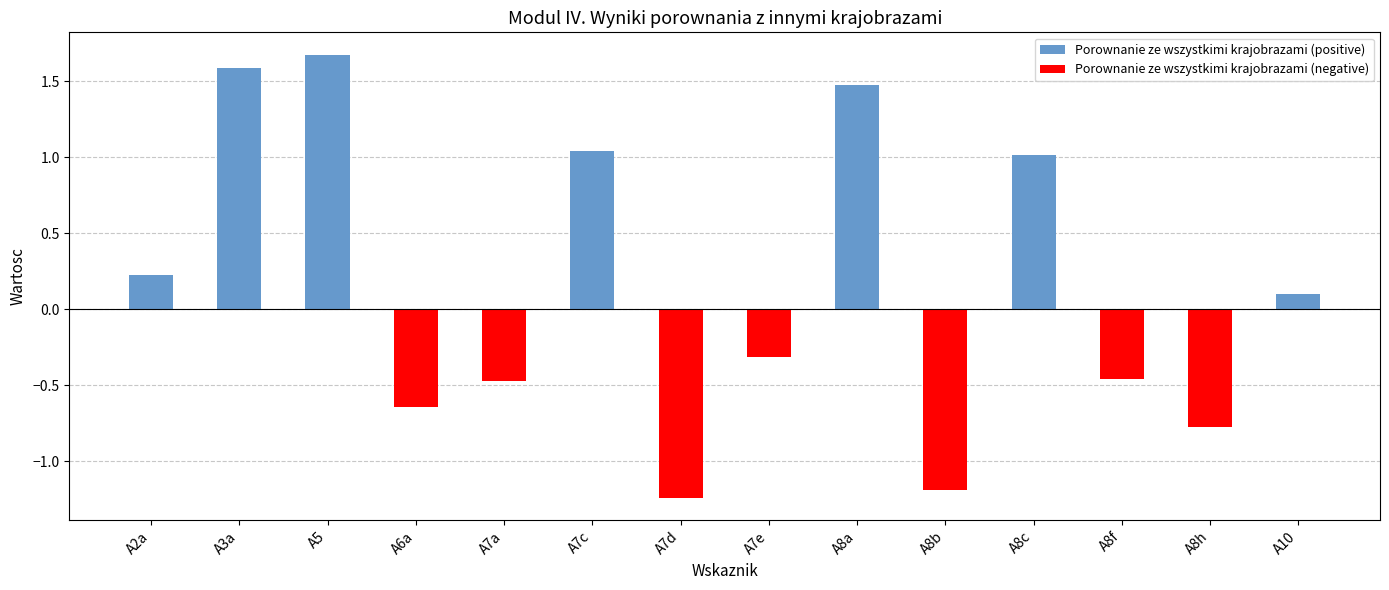

What is the sum of the Porownanie ze wszystkimi krajobrazami (positive) values at A8c and A8b?

1.0